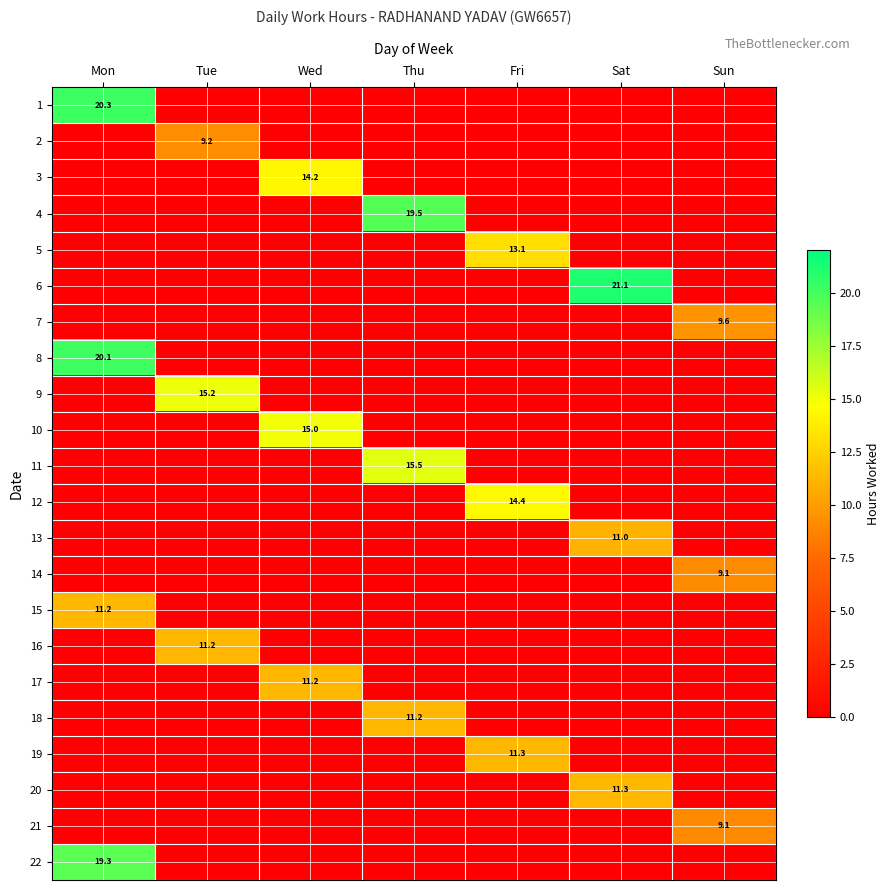

Is it true that 13 equals 15.1 at Sat?

False